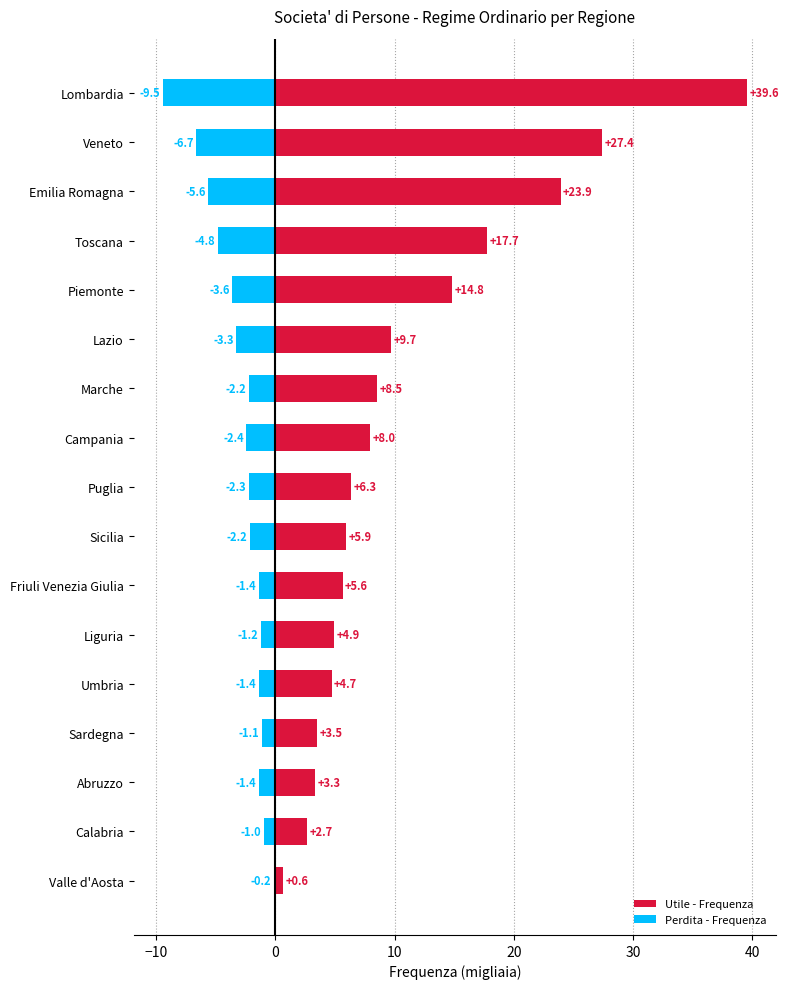

What is the minimum value shown in the chart?

-9.5